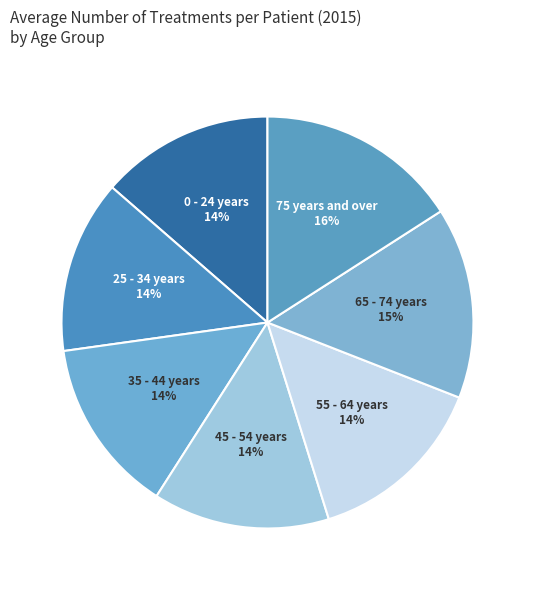

Combined, do 55 - 64 years and 65 - 74 years account for over 50%?

No